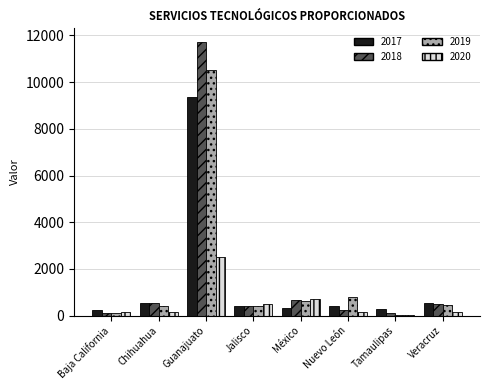

The value of 2020 at Veracruz is 138. True or false?

True